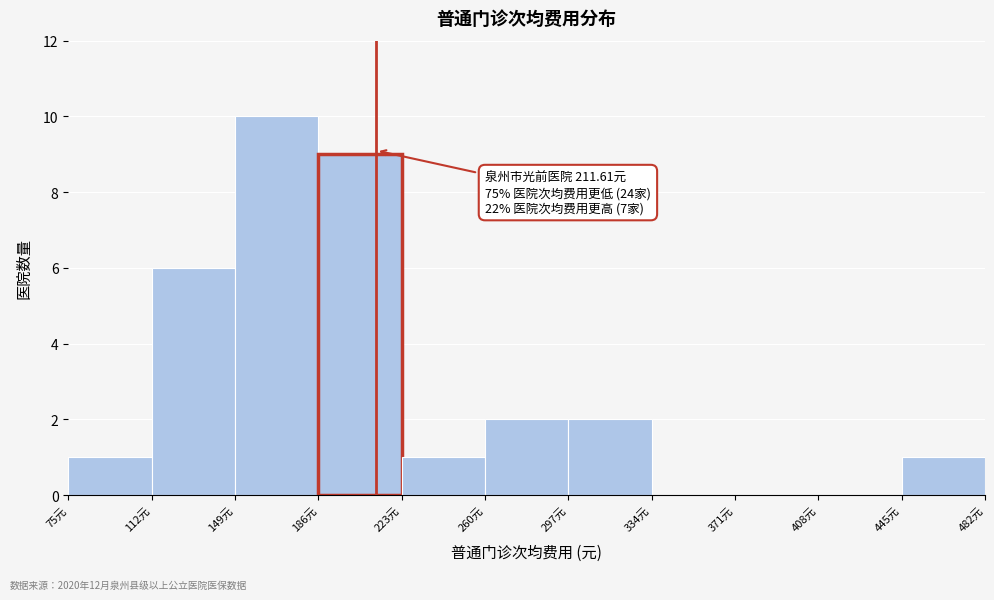

Over which range of the x-axis is the bar tallest?

149 to 186